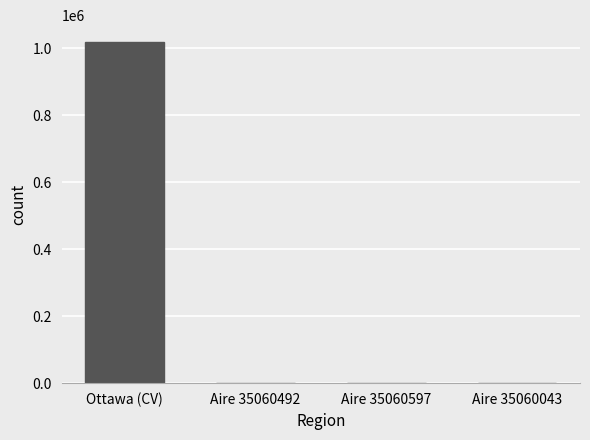

Does the chart contain stacked bars?

No